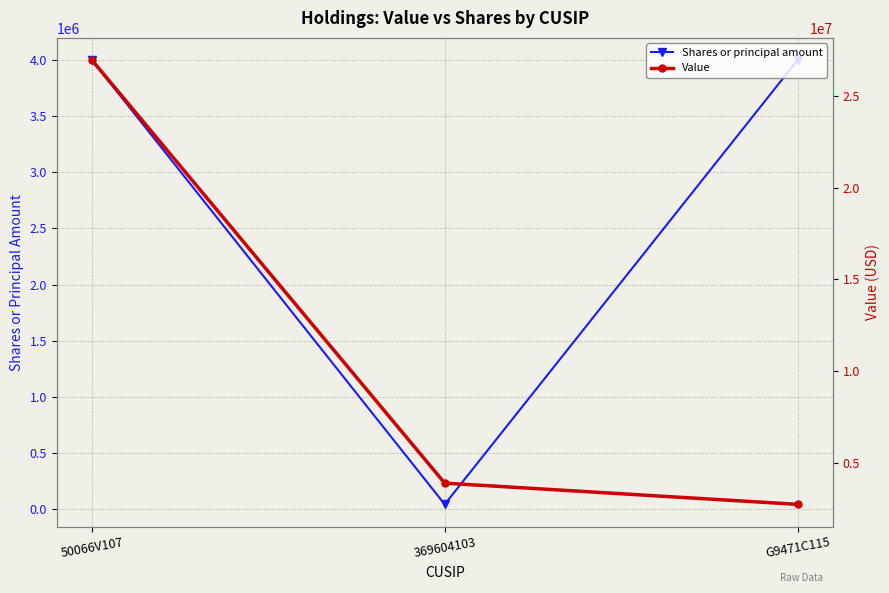

Is it true that Shares or principal amount equals 4000000 at 50066V107?

True